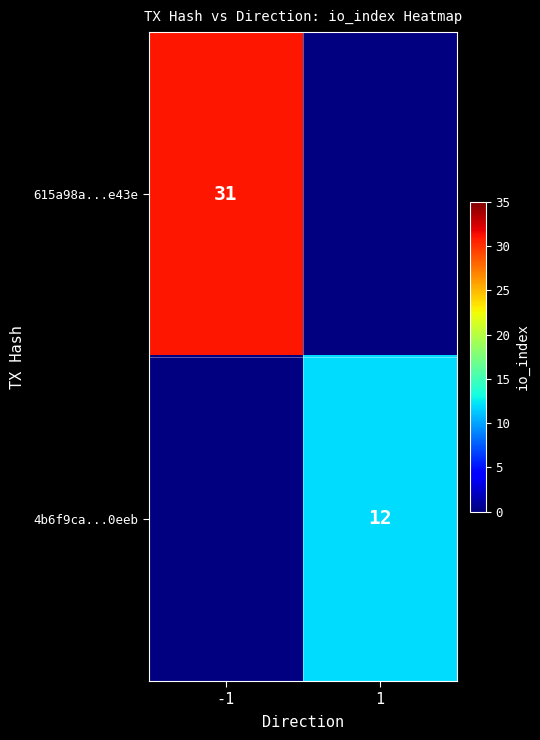

At which category does the chart reach its peak across all series?

-1